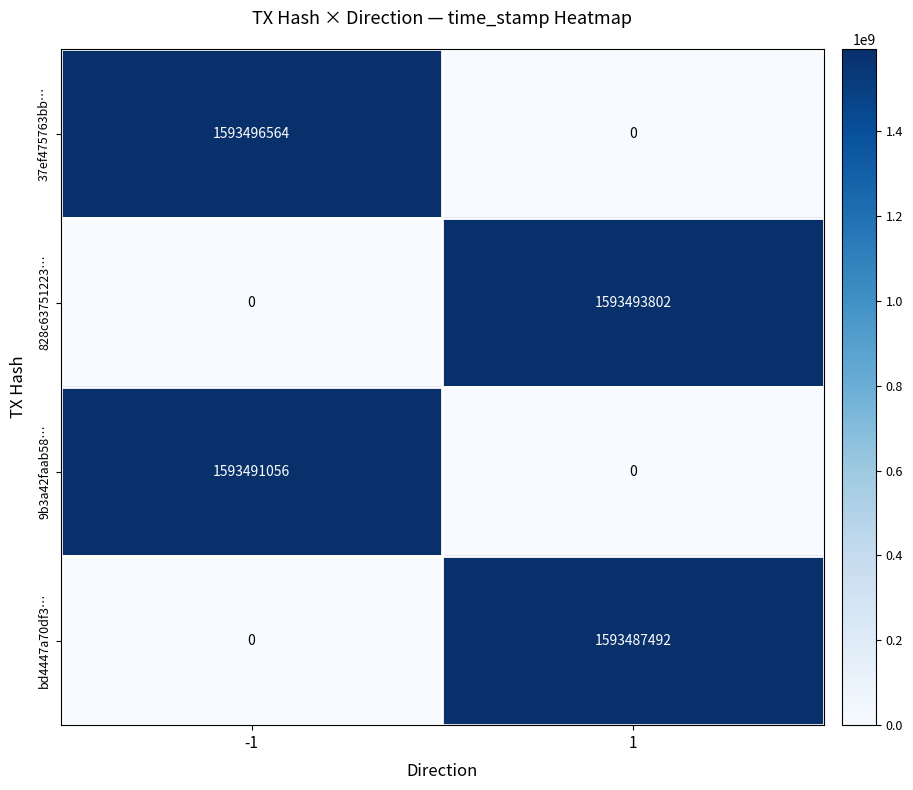

The value of 828c63751223… at -1 is -525337510. True or false?

False